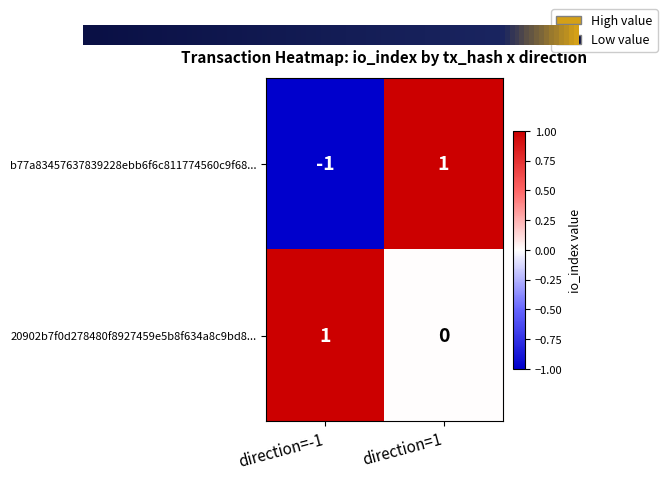

Between direction=-1 and direction=1, which series saw the biggest shift?

b77a83457637839228ebb6f6c811774560c9f68...